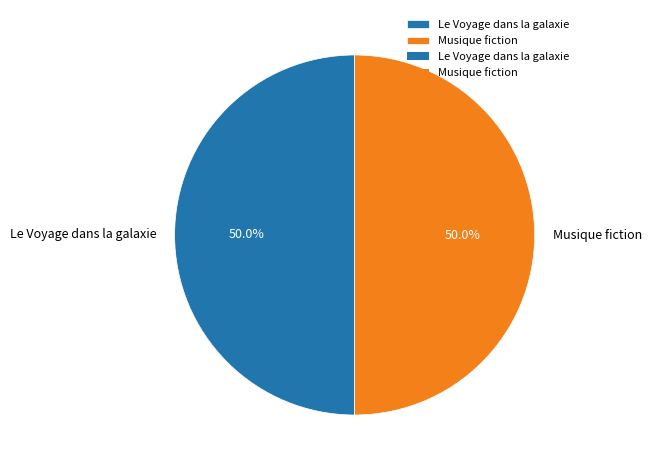

What is the ratio of the value at Le Voyage dans la galaxie to the value at Musique fiction?

1.0